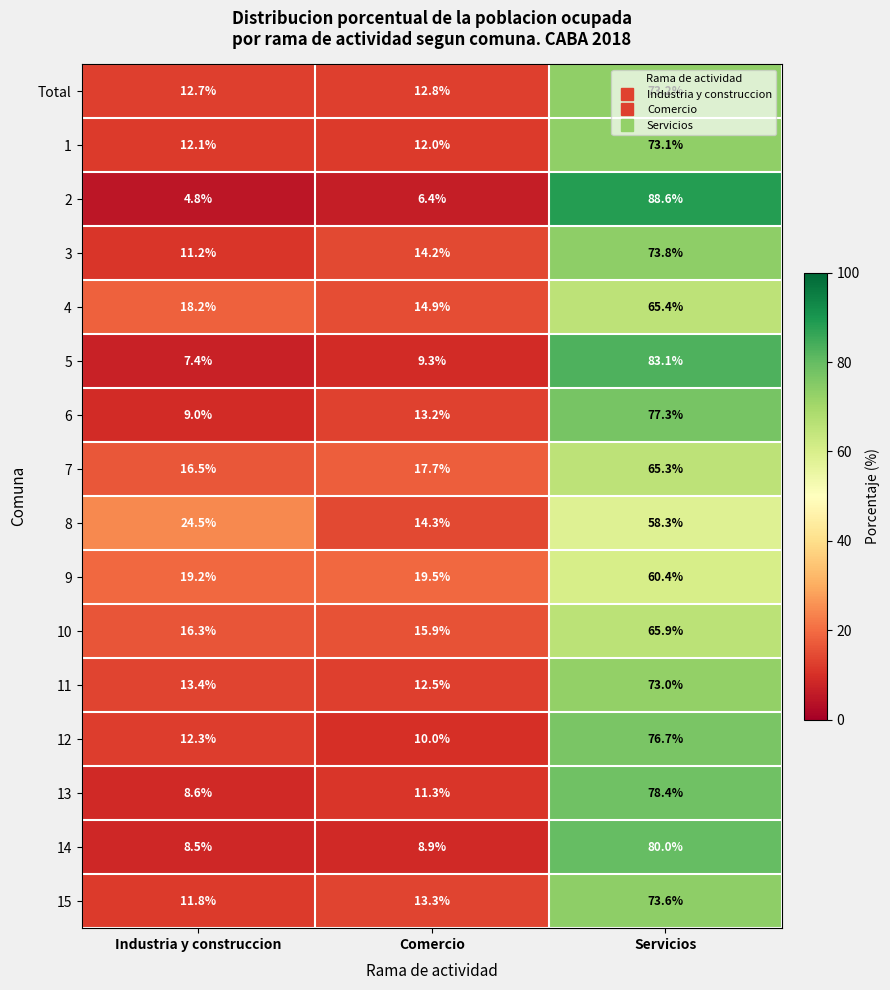

At which label is 5 closest to 45?

Comercio